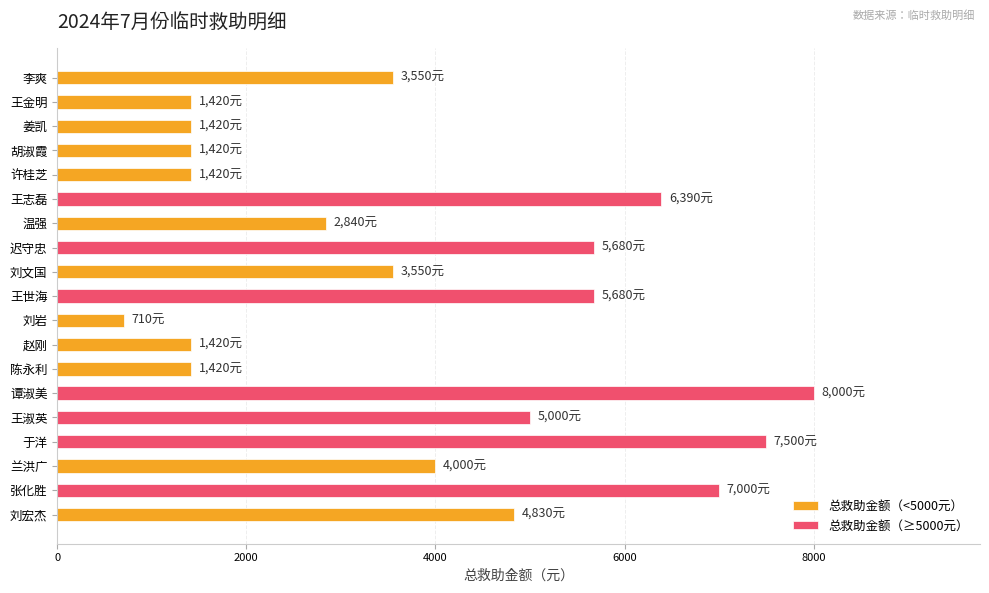

Rank the categories by value from highest to lowest.

谭淑美, 于洋, 张化胜, 王志磊, 迟守忠, 王世海, 王淑英, 刘宏杰, 兰洪广, 李爽, 刘文国, 温强, 王金明, 姜凯, 胡淑霞, 许桂芝, 赵刚, 陈永利, 刘岩